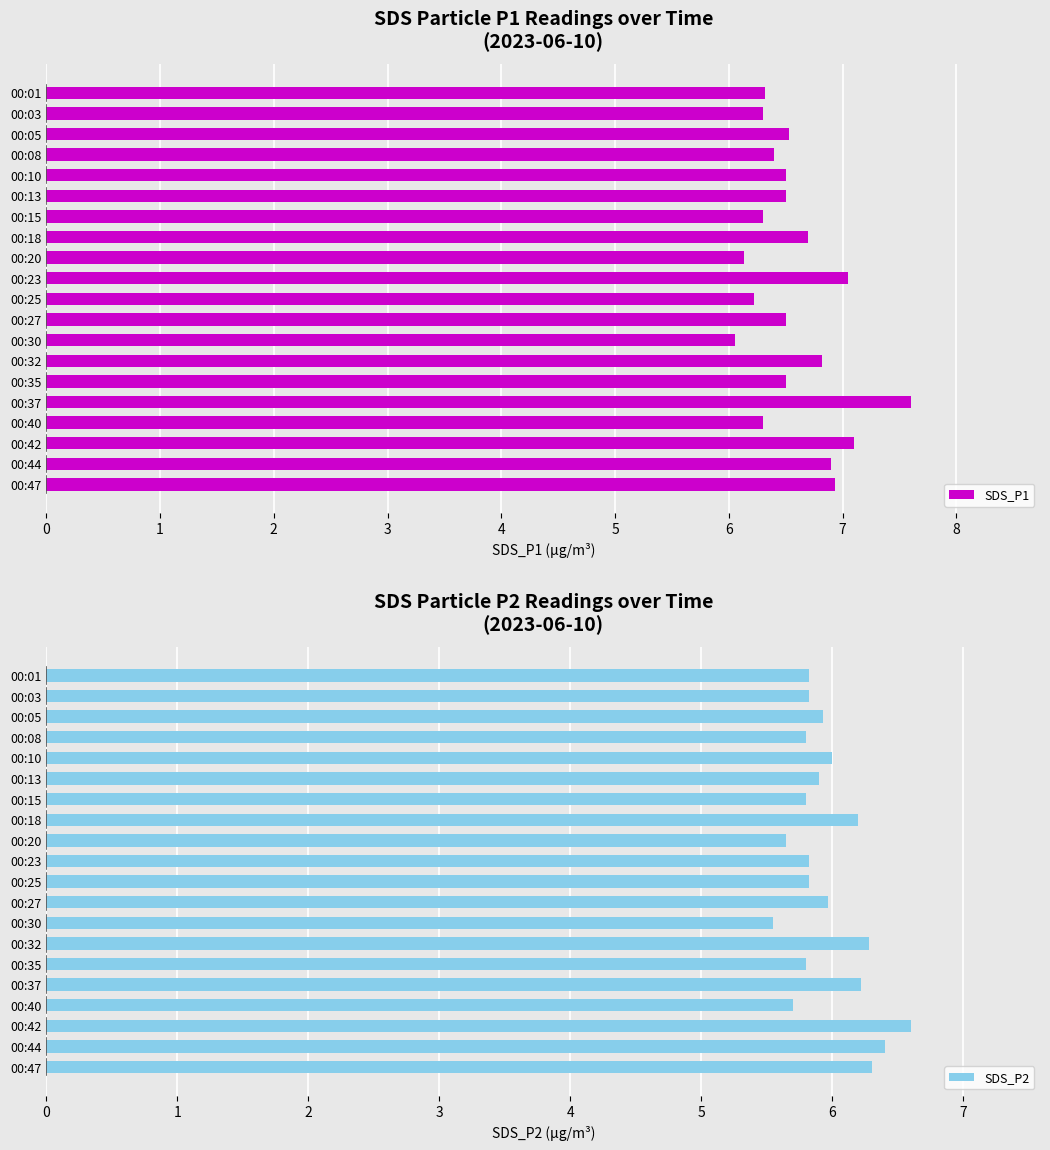

What is the sum of the SDS_P2 values at 00:32 and 00:25?

12.1